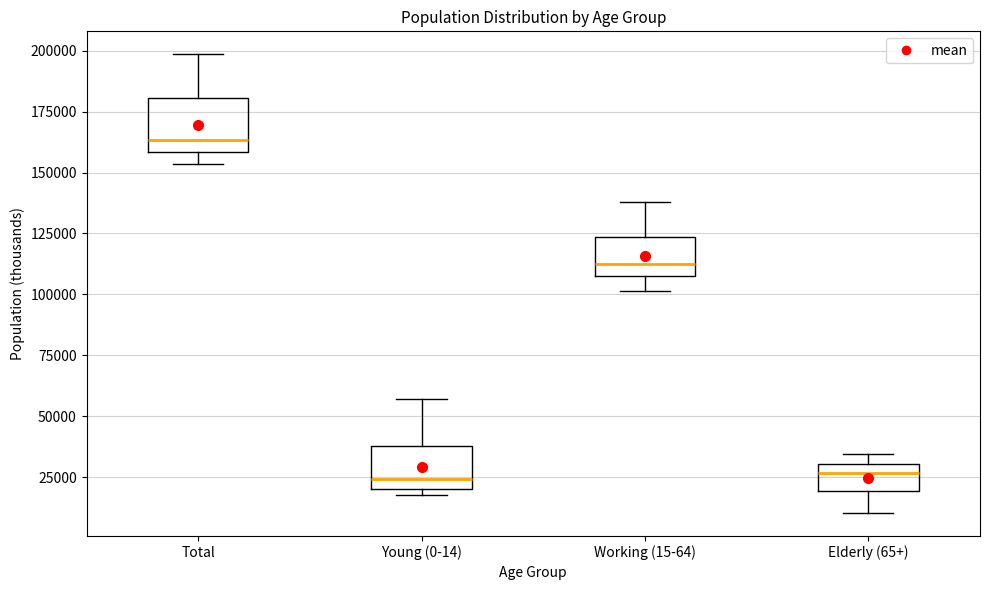

Where does the lower whisker of the box for Elderly (65+) end on the y-axis? The values are not printed on the chart, so give them approximately, as read against the axis.

10000